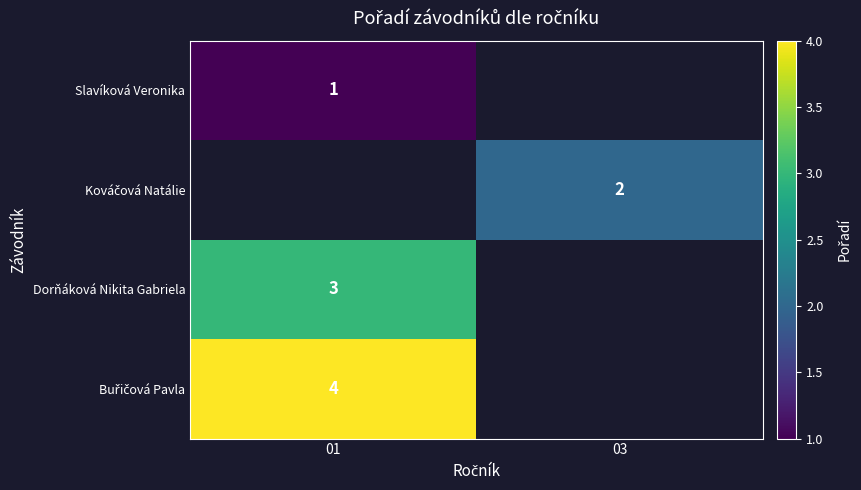

Is it true that Dorňáková Nikita Gabriela equals 3 at 01?

True